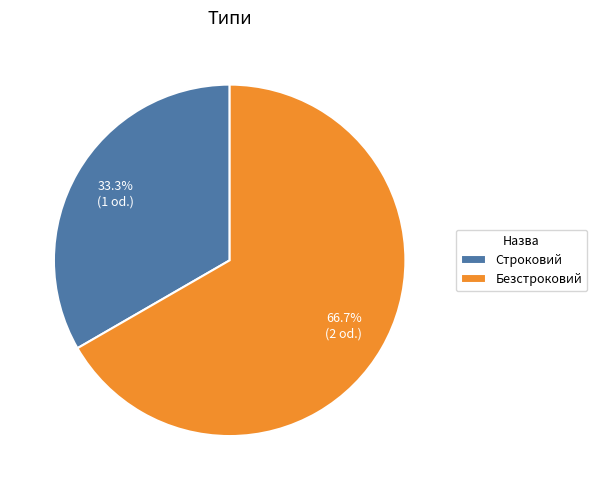

How much of the chart is everything except Безстроковий?

33.3%